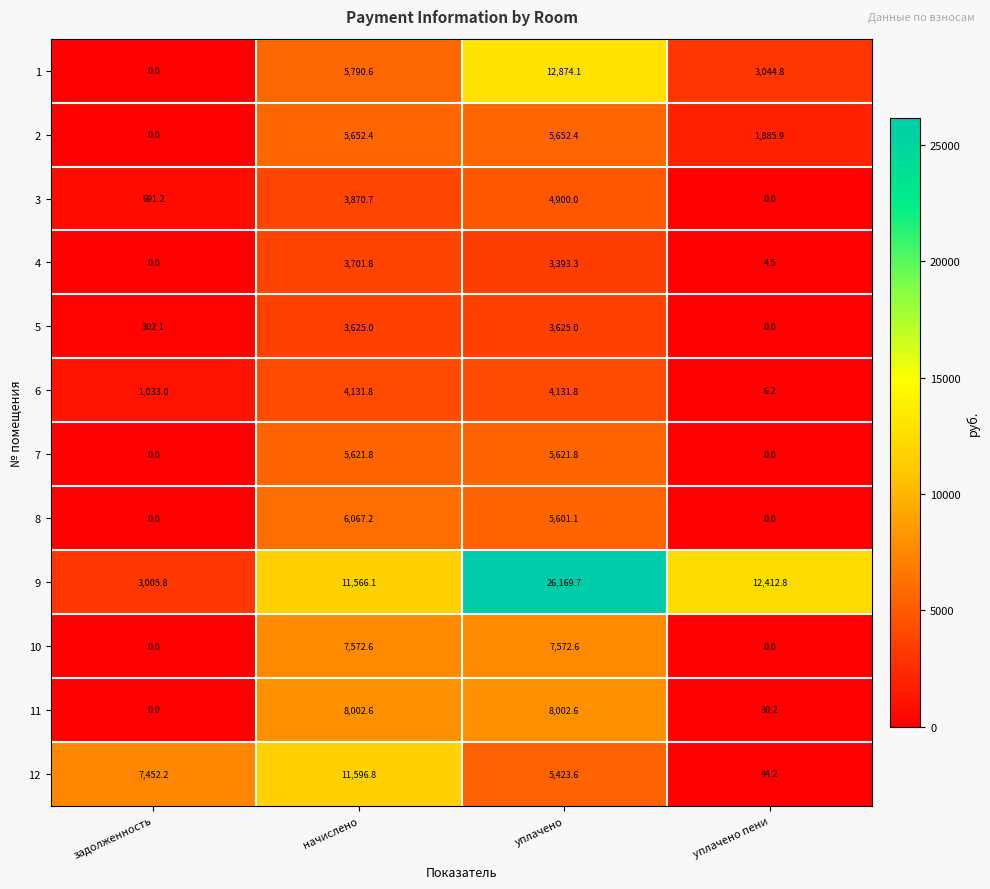

Which series changed the most between начислено and уплачено пени?

12